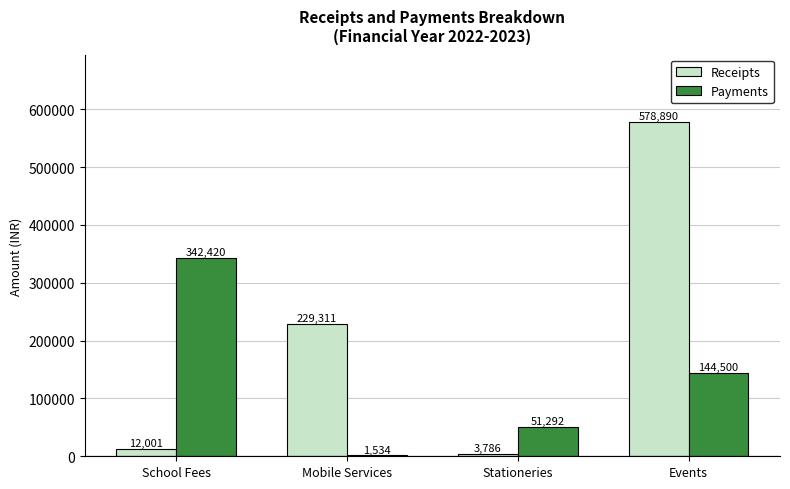

What is the total value across all series at Events?

723390.2